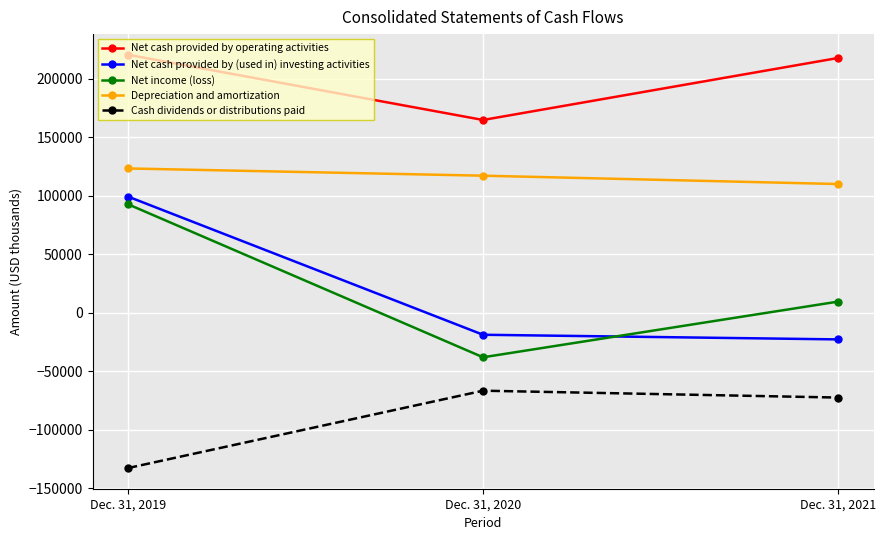

The Cash dividends or distributions paid series shows -215490 at Dec. 31, 2019. True or false?

False